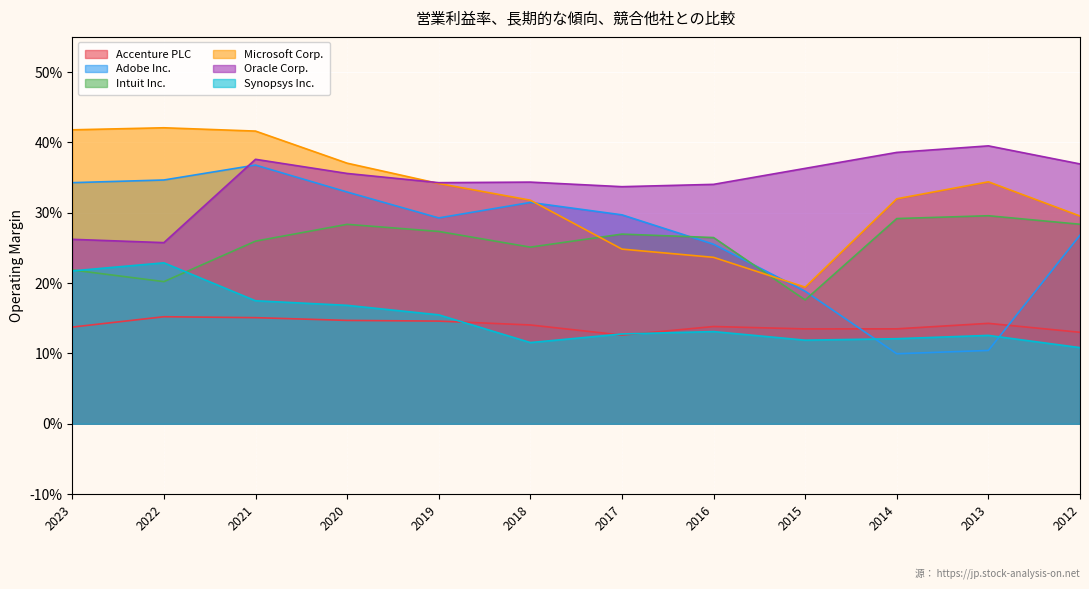

Which series changed the most between 2013 and 2012?

Adobe Inc.